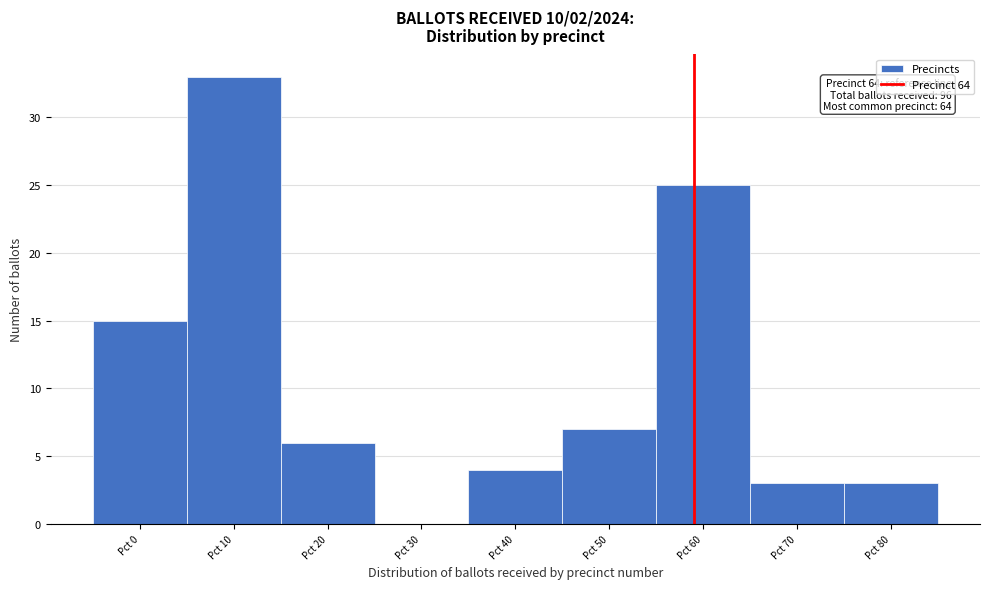

Reading right to left, transcribe all the data shown in this chart.

Pct 80=3	Pct 70=3	Pct 60=25	Pct 50=7	Pct 40=4	Pct 30=0	Pct 20=6	Pct 10=33	Pct 0=15